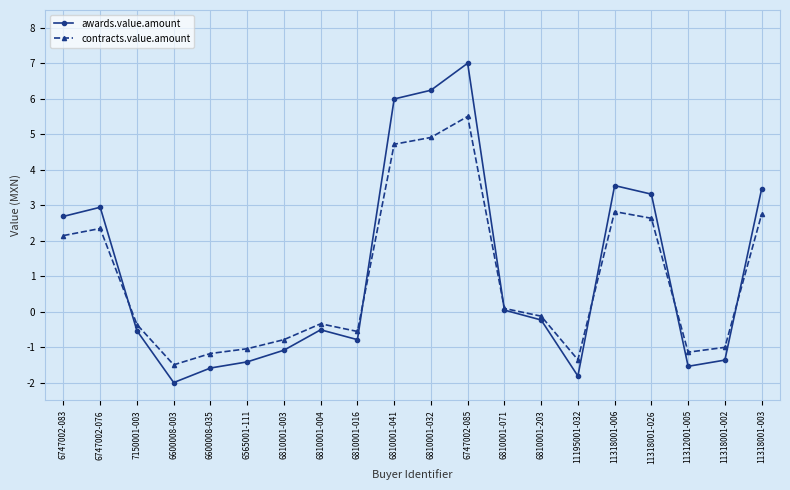

How many interior local valleys does the awards.value.amount series have?

4